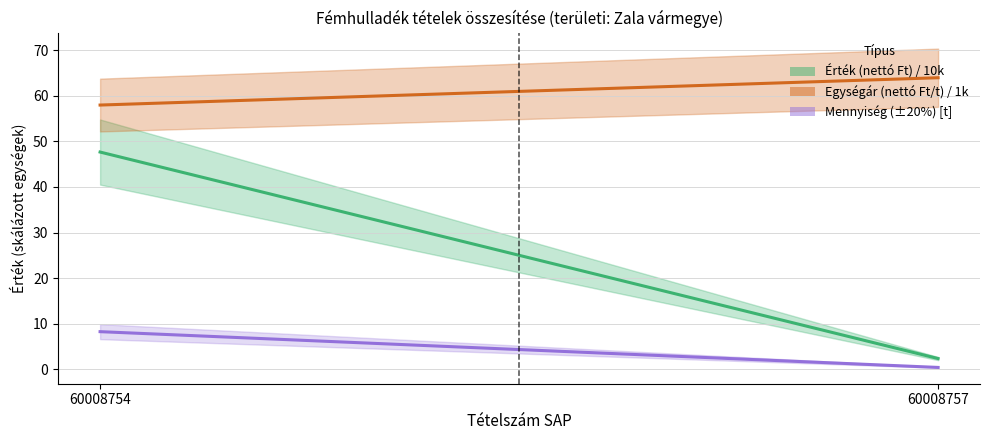

Is it true that Mennyiség (±20%) [t] equals 0.4 at 60008757?

True